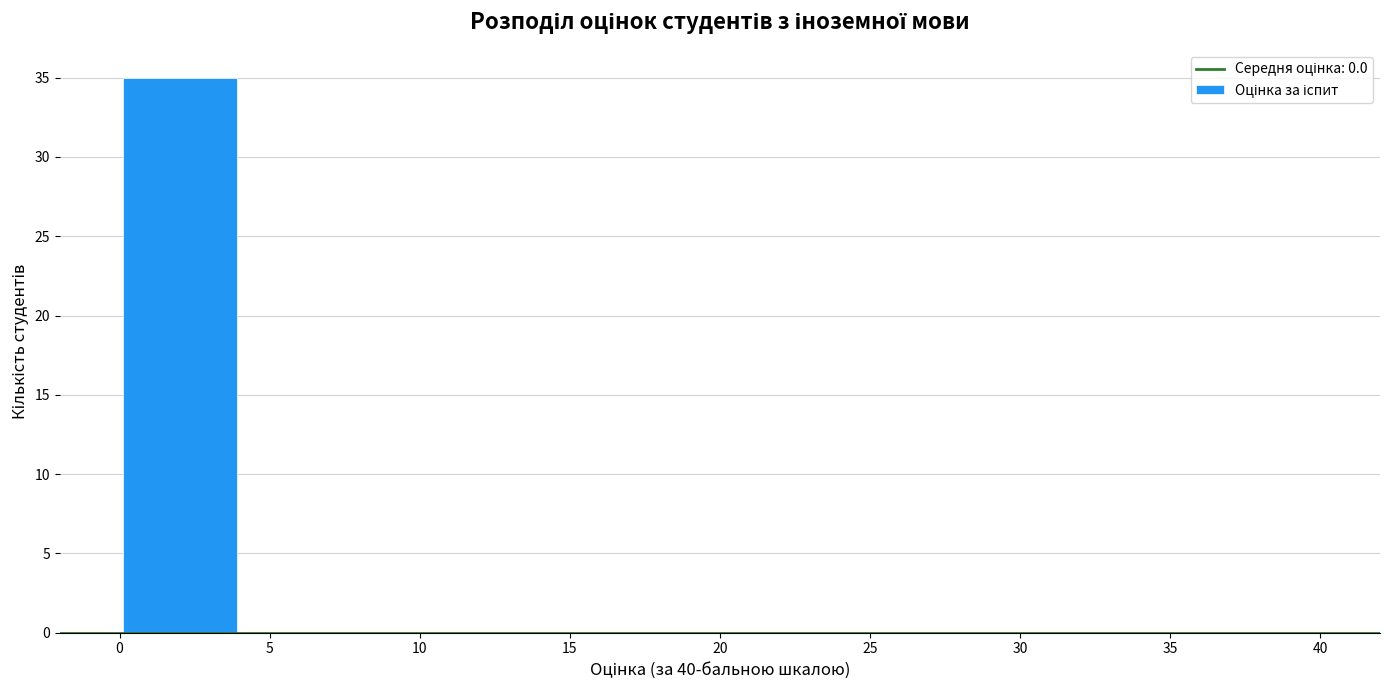

Reading left to right, transcribe this chart: for each bar, give the range it covers on the x-axis and its height. The values are not printed on the chart, so give them approximately, as read against the axis.

0 to 4: 35
4 to 8: 0
8 to 12: 0
12 to 16: 0
16 to 20: 0
20 to 24: 0
24 to 28: 0
28 to 32: 0
32 to 36: 0
36 to 40: 0